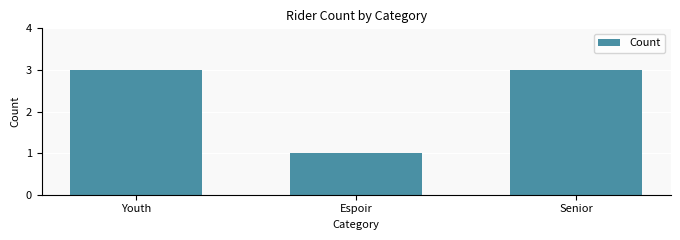

Read the value at Senior.

3